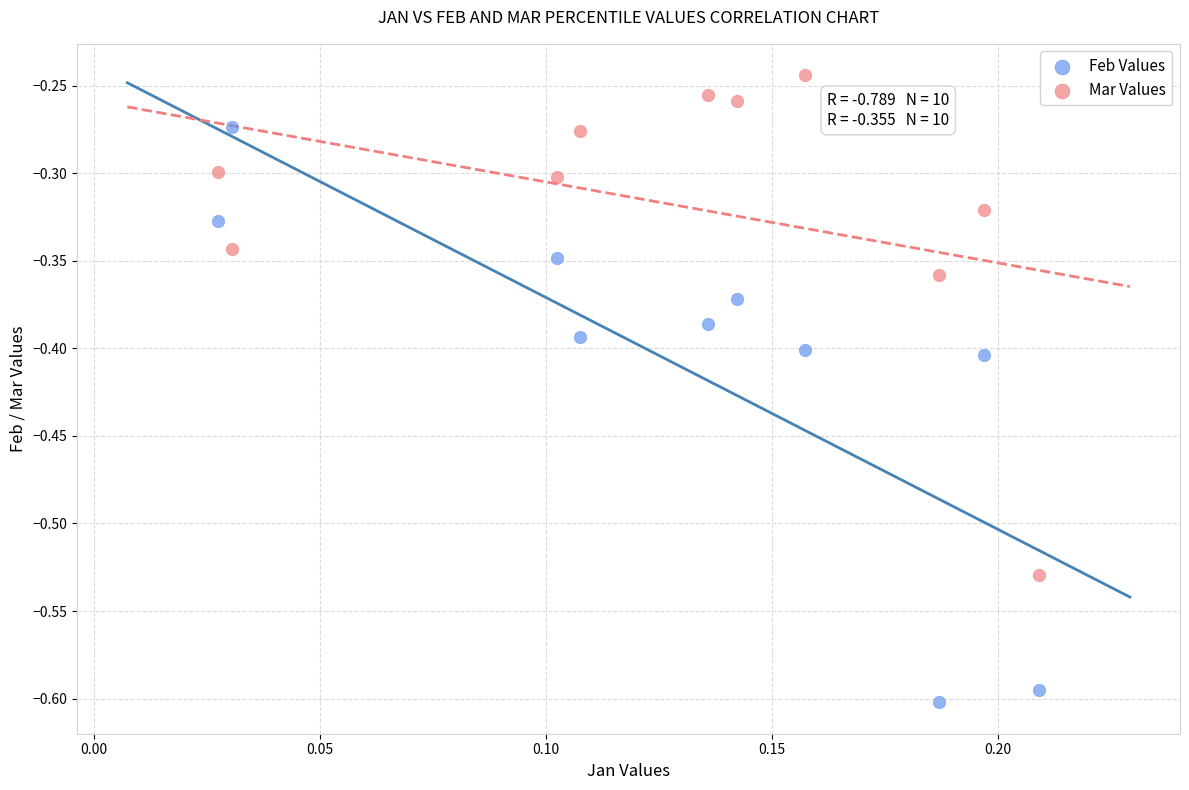

Which series reaches the maximum Y coordinate?

Mar Values